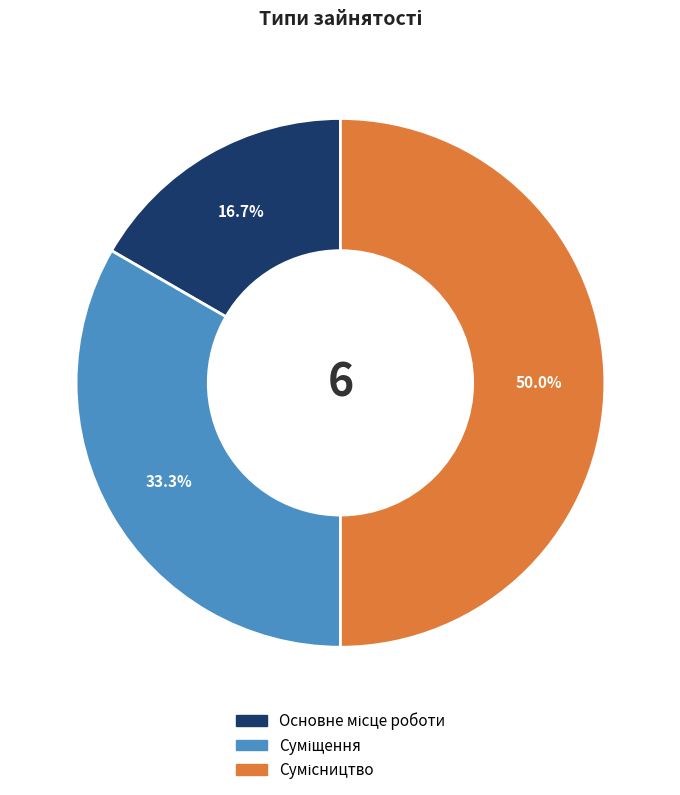

Count the number of slices in the pie.

3